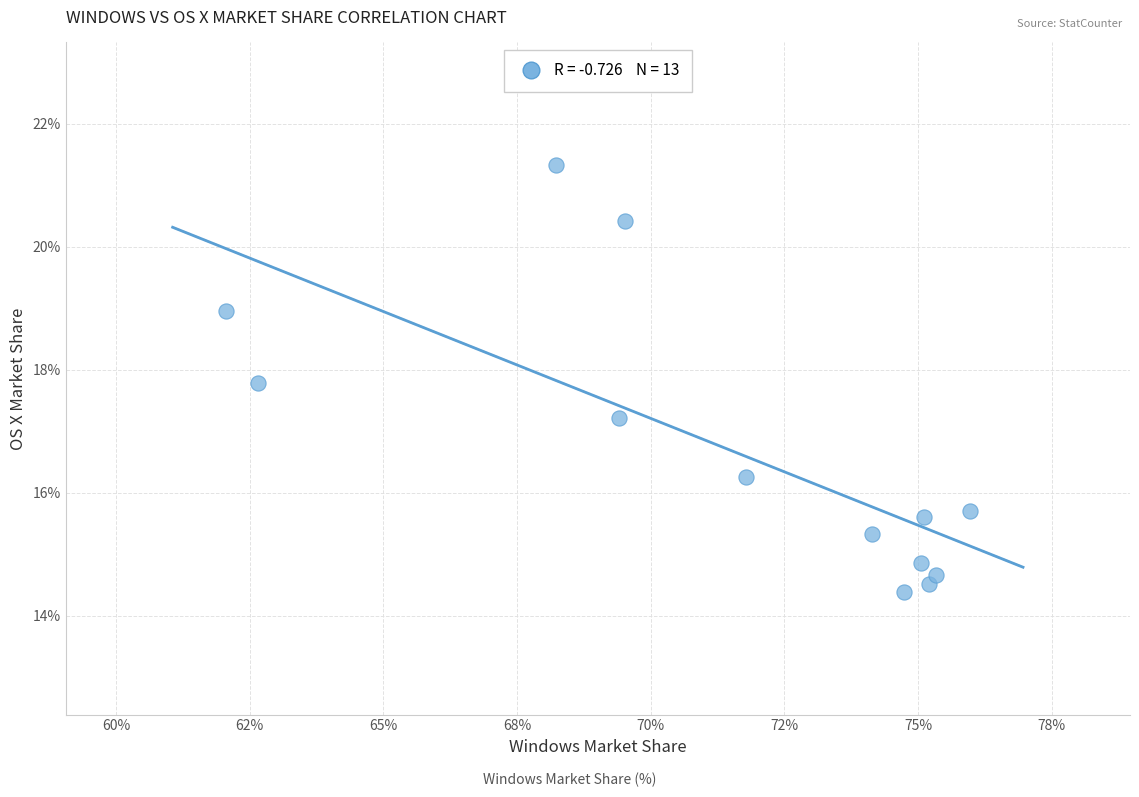

What Y value in the scatter plot is closest to 17?

17.2